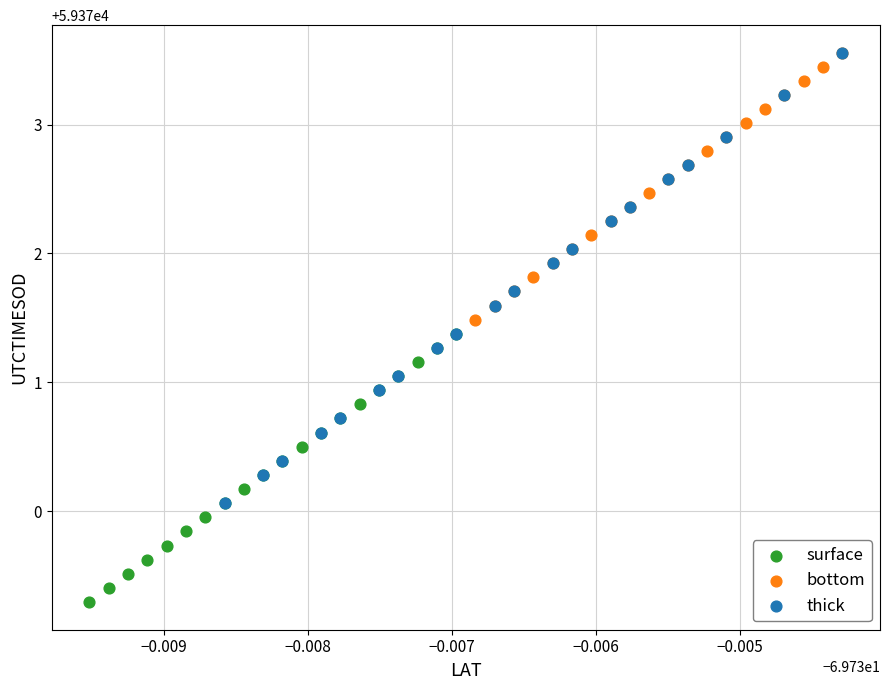

Which series reaches the minimum Y coordinate?

surface